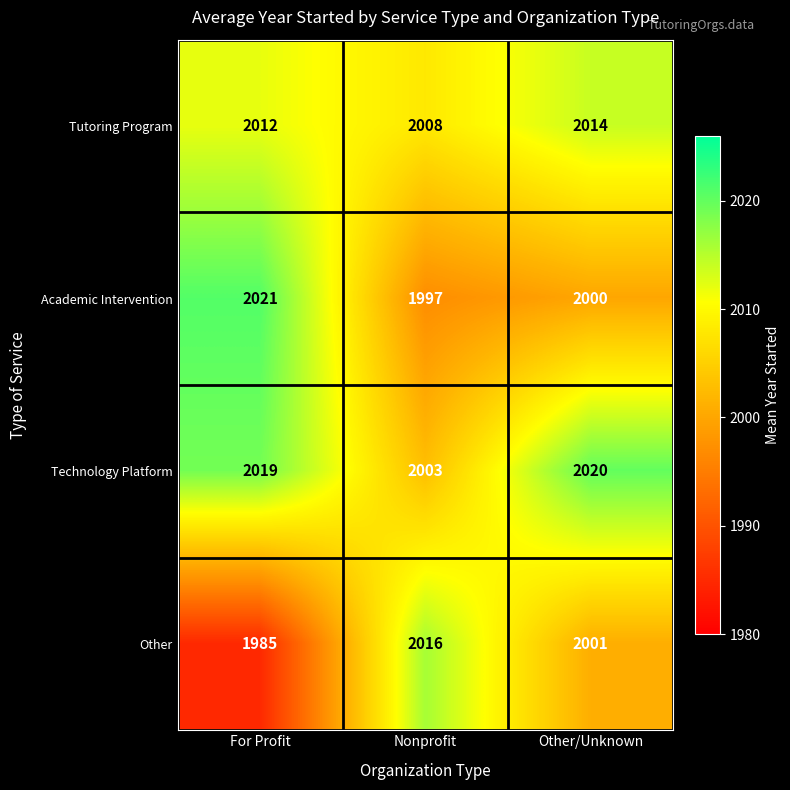

Between For Profit and Other/Unknown, which series saw the biggest shift?

Academic Intervention